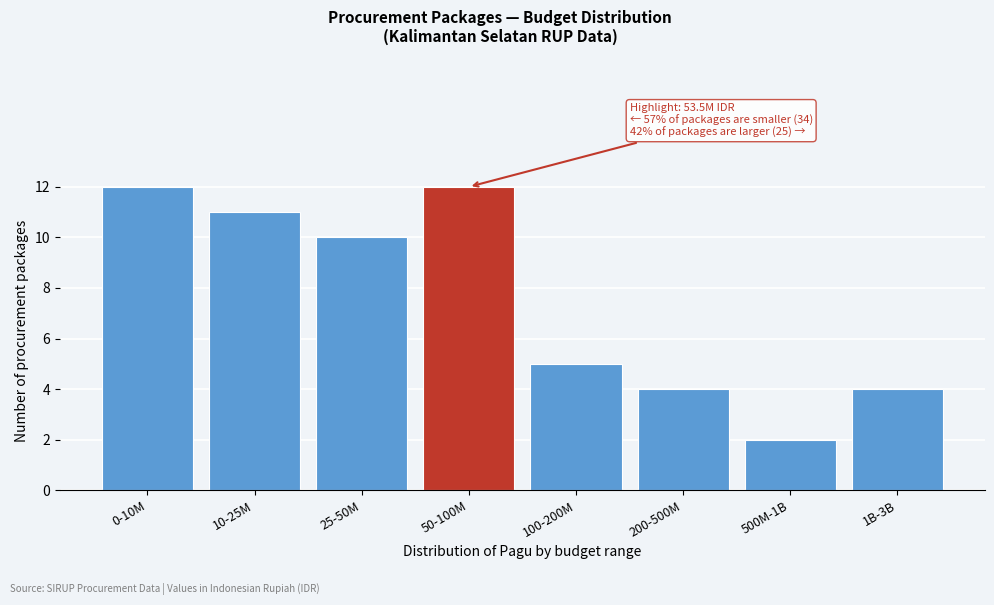

Reading right to left, transcribe all the data shown in this chart.

4	2	4	5	12	10	11	12